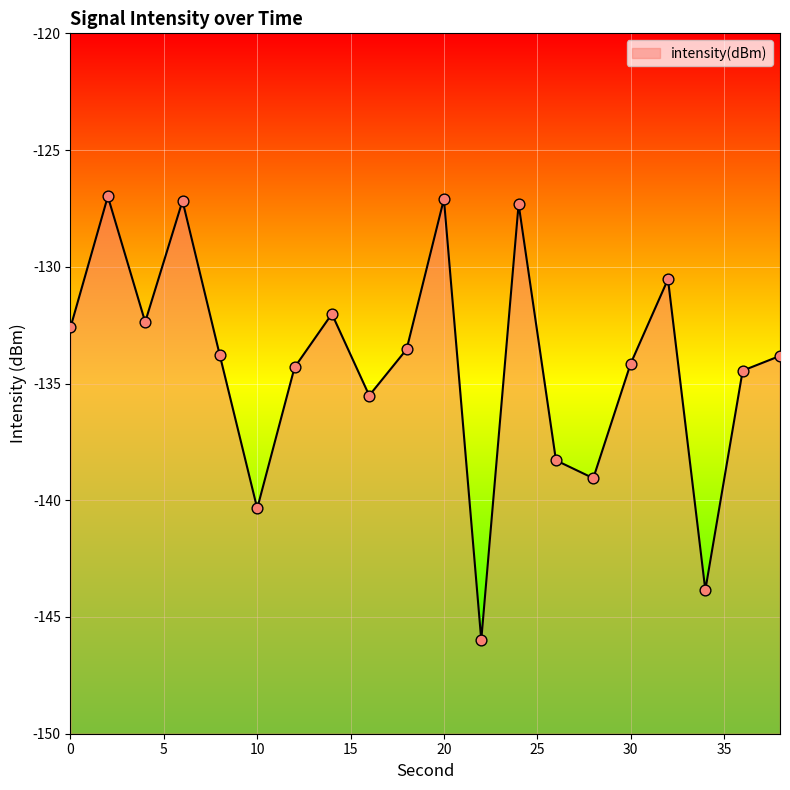

What is the change in value from 0 to 16?

-2.9